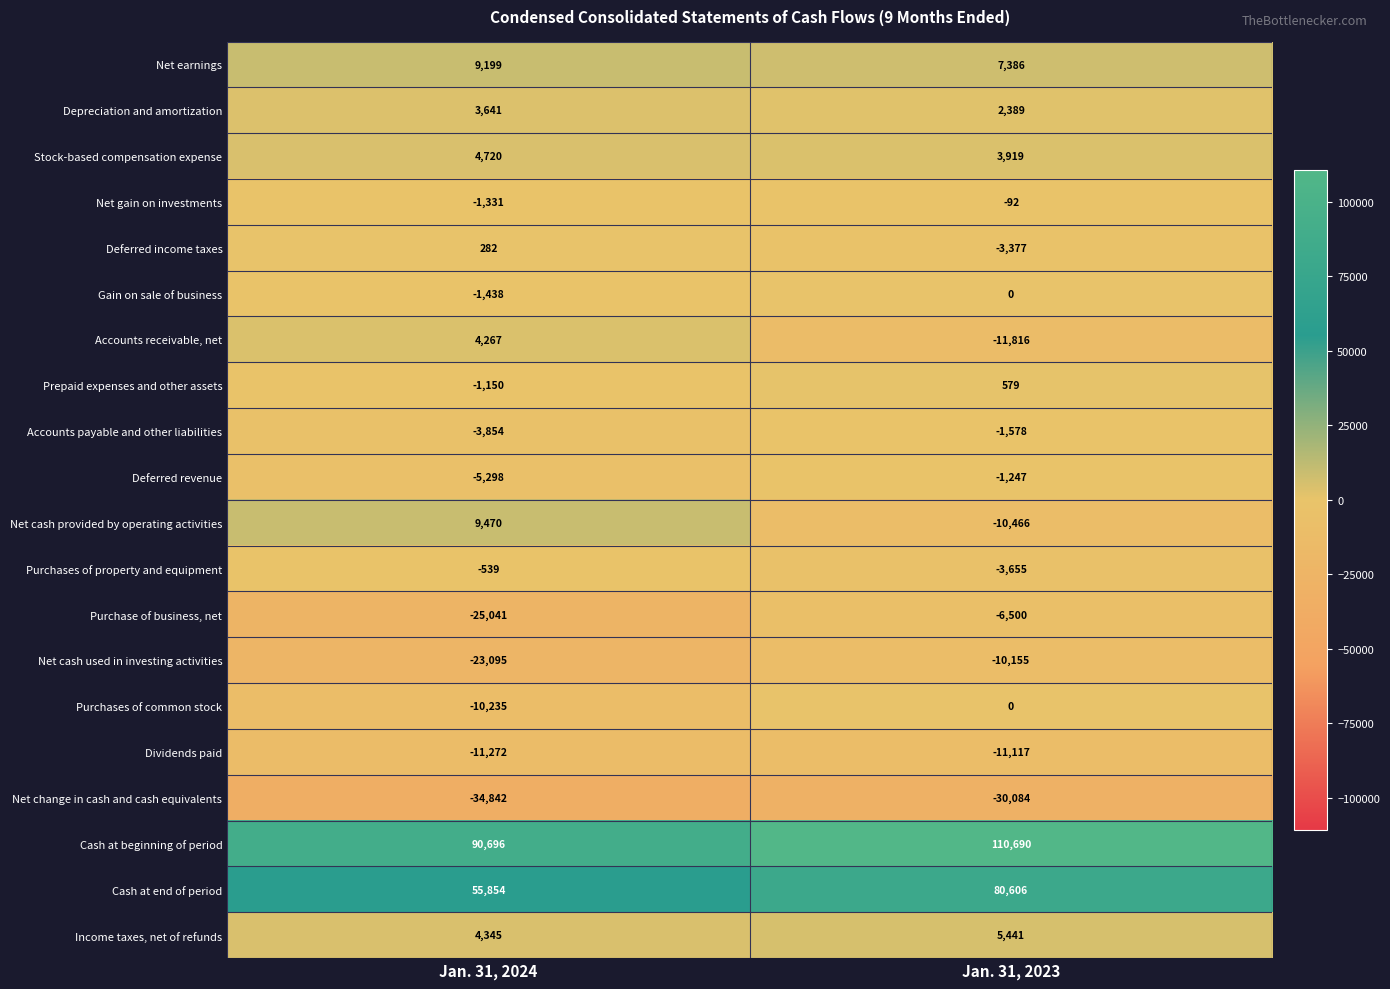

Where is Net earnings nearest to the value 8292?

Jan. 31, 2023